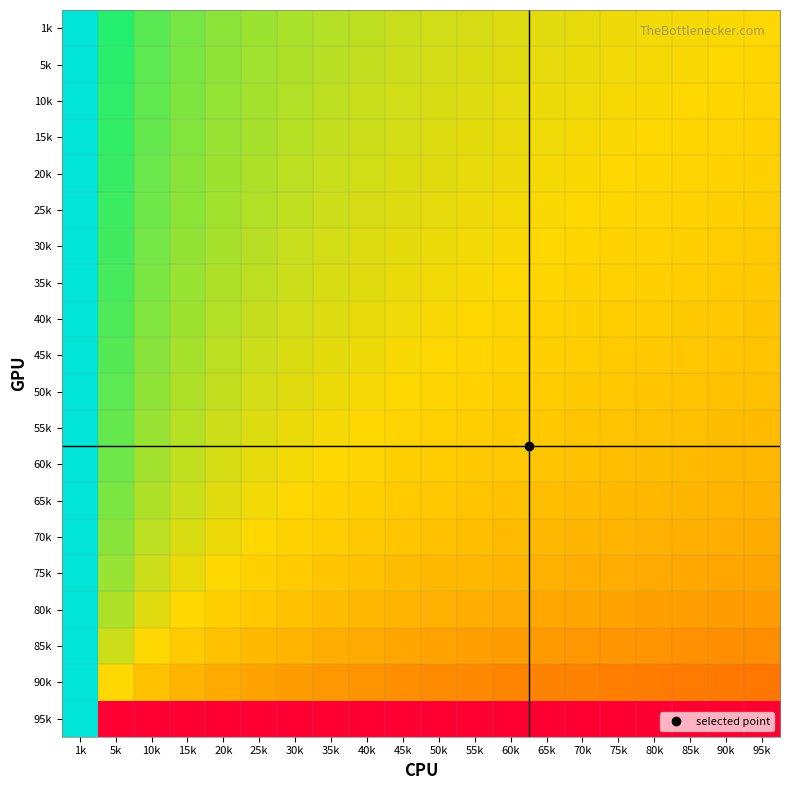

Rank the series at 10k from highest to lowest value.

1k, 5k, 10k, 15k, 20k, 25k, 30k, 35k, 40k, 45k, 50k, 55k, 60k, 65k, 70k, 75k, 80k, 85k, 90k, 95k